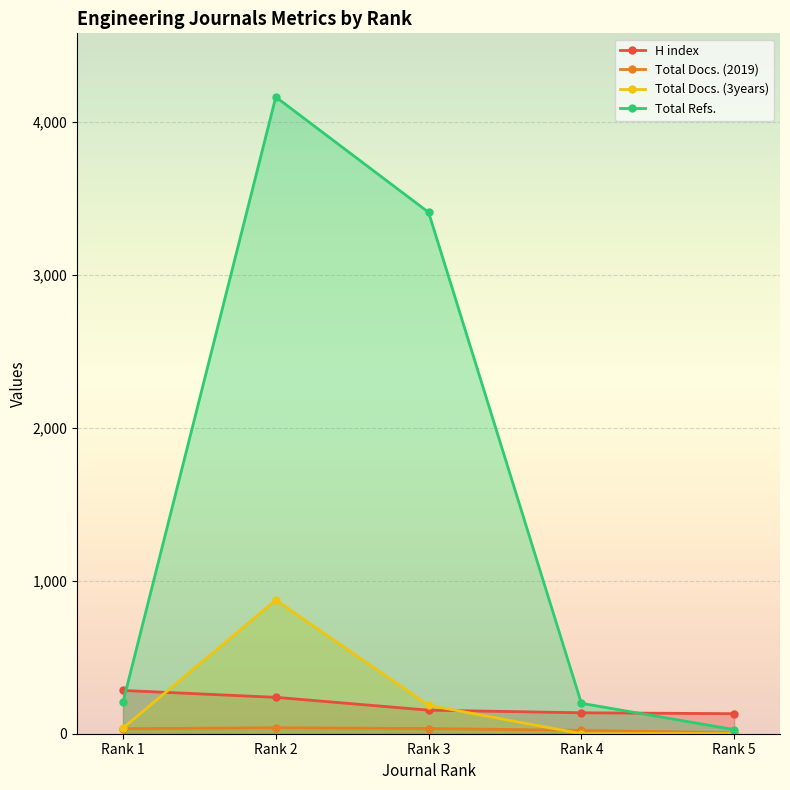

Reading left to right, transcribe all the data shown in this chart.

H index: Rank 1=283	Rank 2=238	Rank 3=154	Rank 4=137	Rank 5=131
Total Docs. (2019): Rank 1=33	Rank 2=39	Rank 3=34	Rank 4=22	Rank 5=6
Total Docs. (3years): Rank 1=37	Rank 2=874	Rank 3=186	Rank 4=0	Rank 5=1
Total Refs.: Rank 1=206	Rank 2=4163	Rank 3=3409	Rank 4=199	Rank 5=27